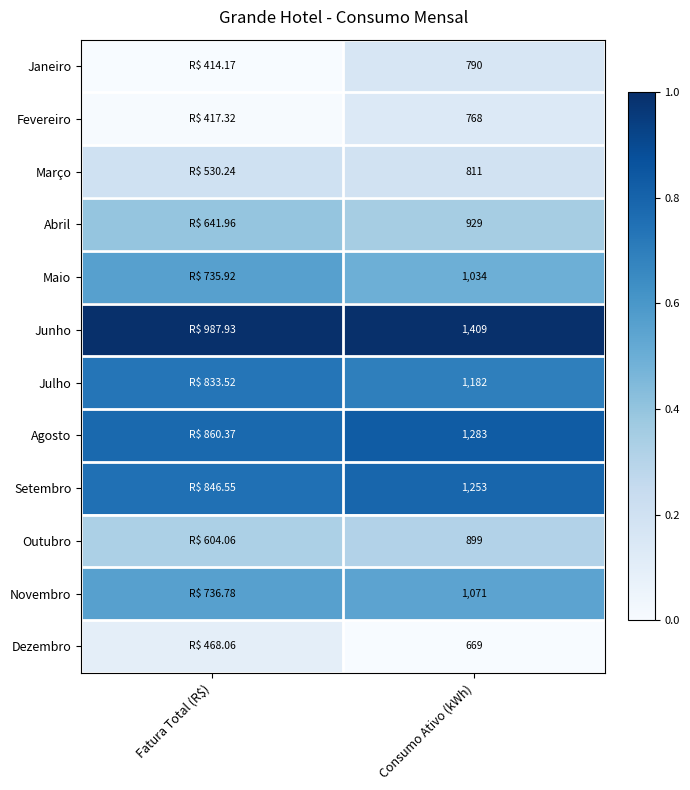

Is the value of Julho at Consumo Ativo (kWh) greater than the value of Março at Consumo Ativo (kWh)?

Yes